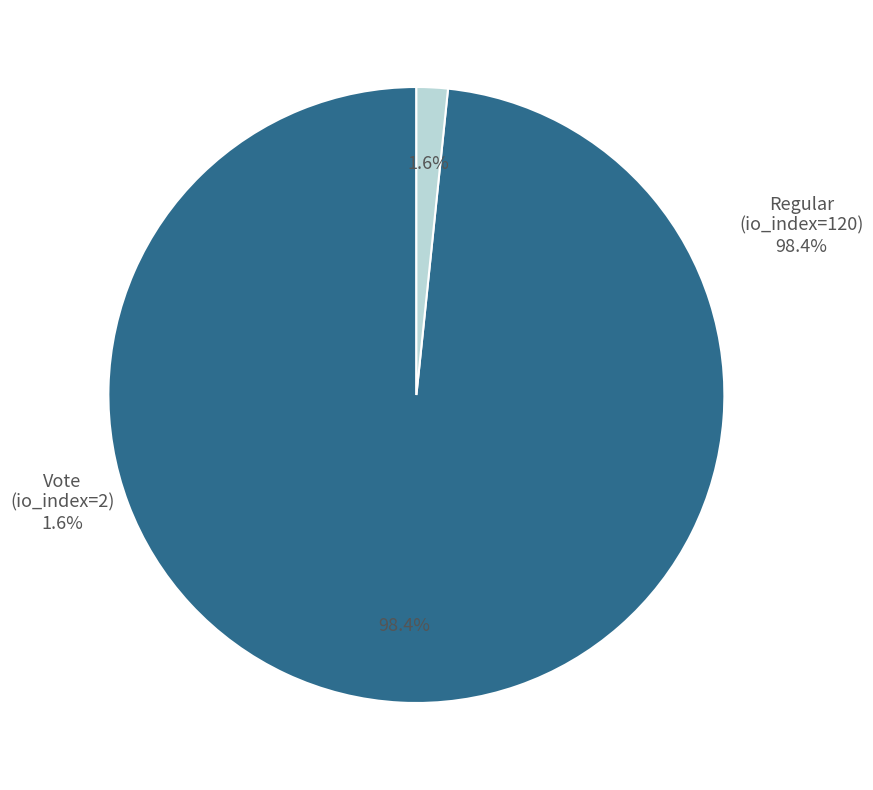

Rank the categories by value from lowest to highest.

Vote (io_index=2), Regular (io_index=120)